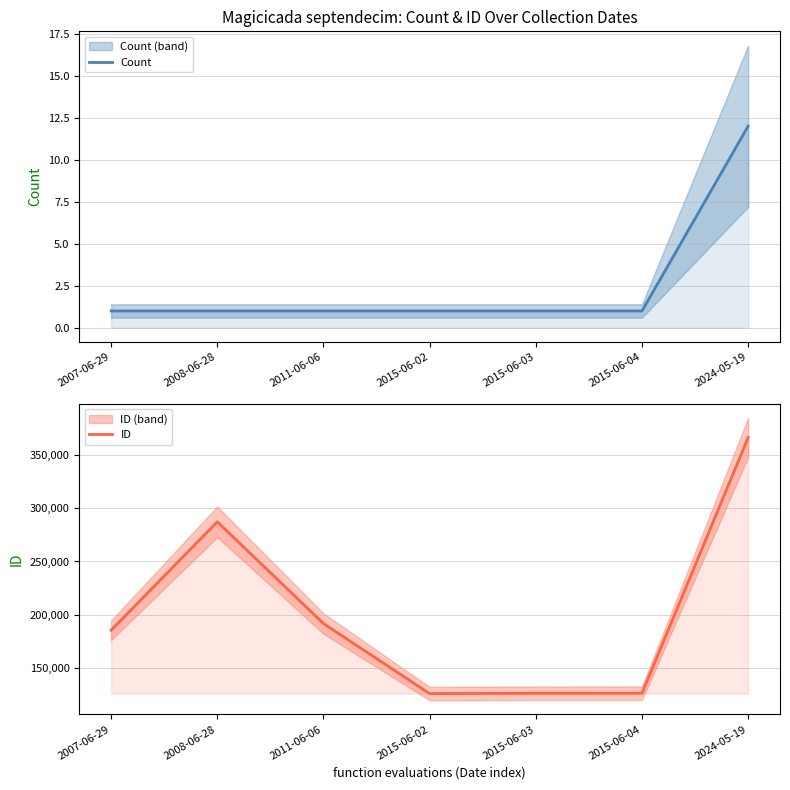

Which category has the highest value across all series?

2024-05-19